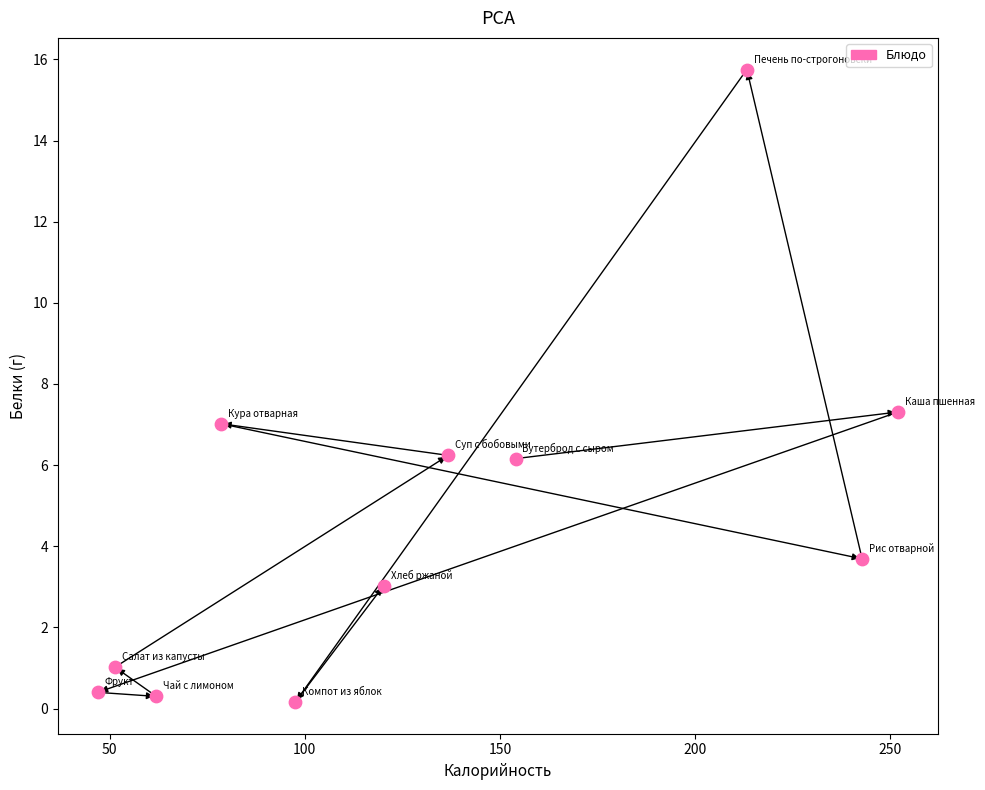

What is the average Y value?

4.6